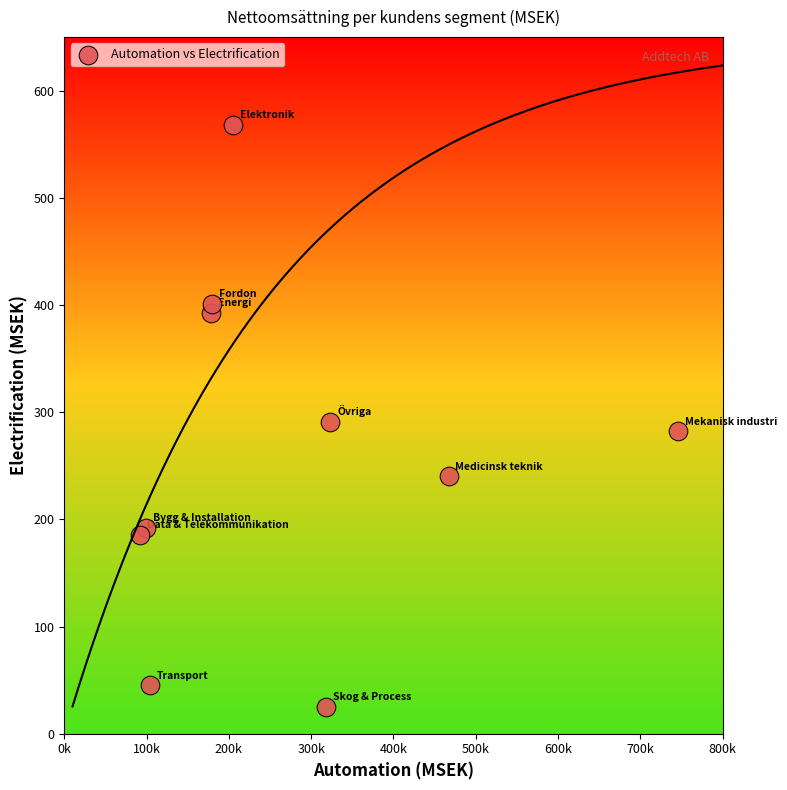

What is the average X value?

271